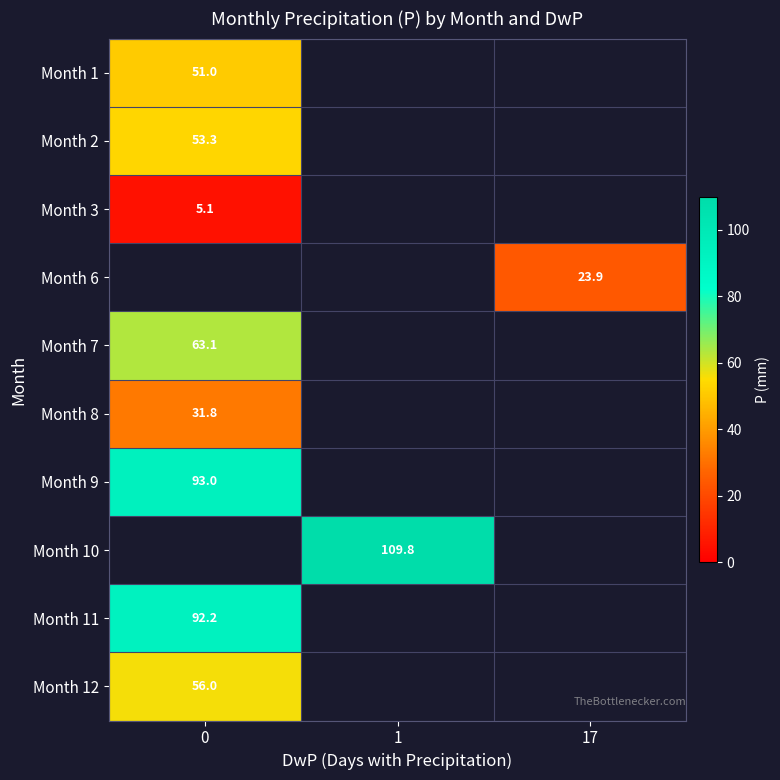

How many distinct data groups are displayed?

10